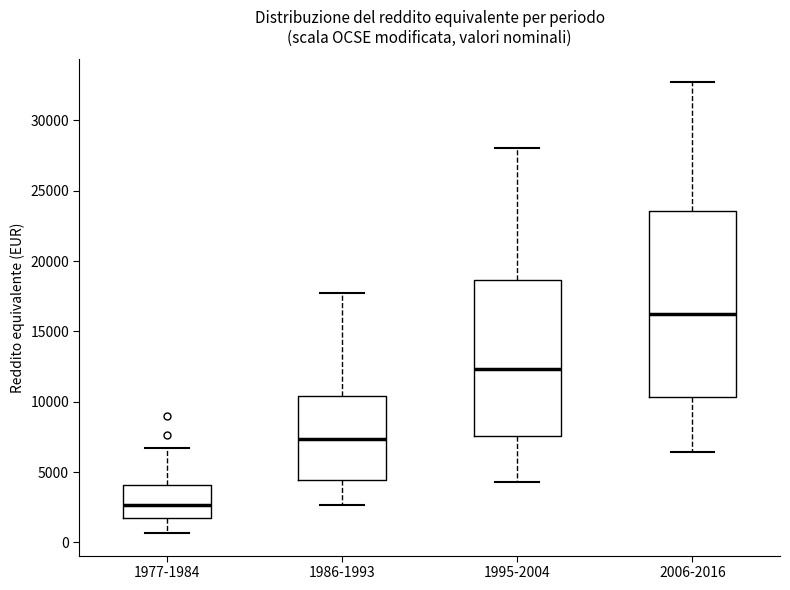

Reading left to right, transcribe this box plot: for each box, give where its median line is, the range the box spans, and where its two whiskers end, as read against the y-axis. The values are not printed on the chart, so give them approximately, as read against the axis.

1977-1984: median 2500, box 1500 to 4000, whiskers 500 to 6500
1986-1993: median 7500, box 4500 to 10500, whiskers 2500 to 17500
1995-2004: median 12500, box 7500 to 18500, whiskers 4500 to 28000
2006-2016: median 16000, box 10500 to 23500, whiskers 6500 to 32500